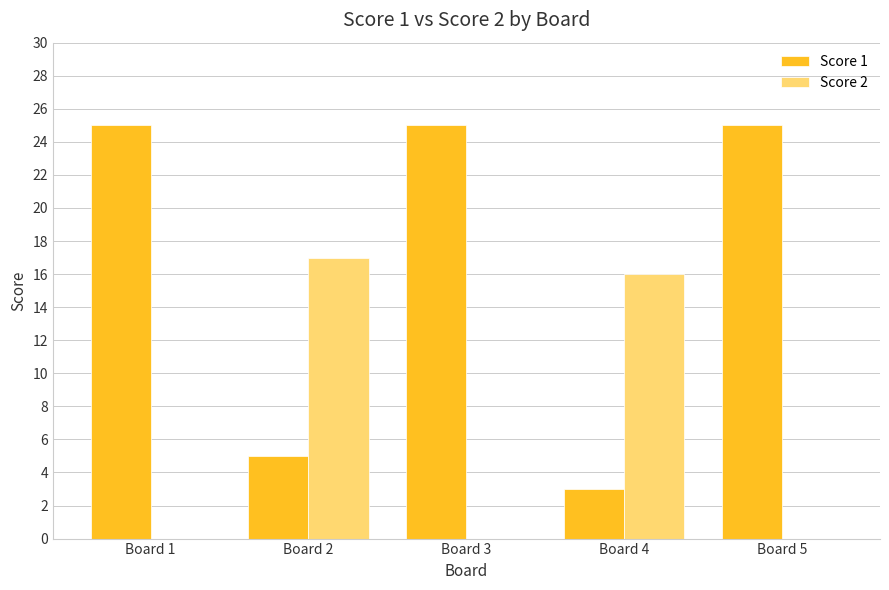

What is the maximum value shown in the chart?

25